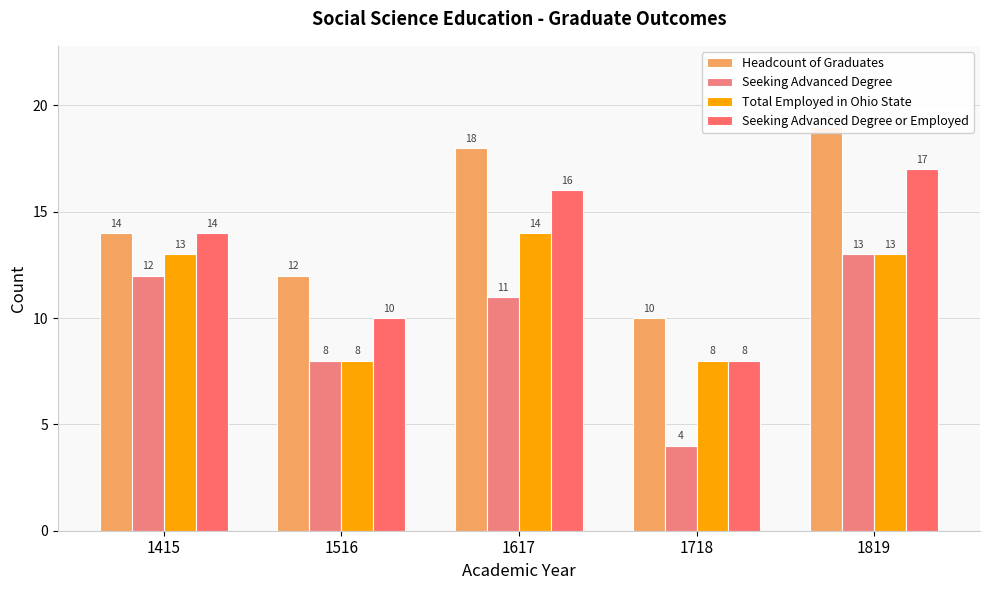

Which series has the largest total across all categories?

Headcount of Graduates